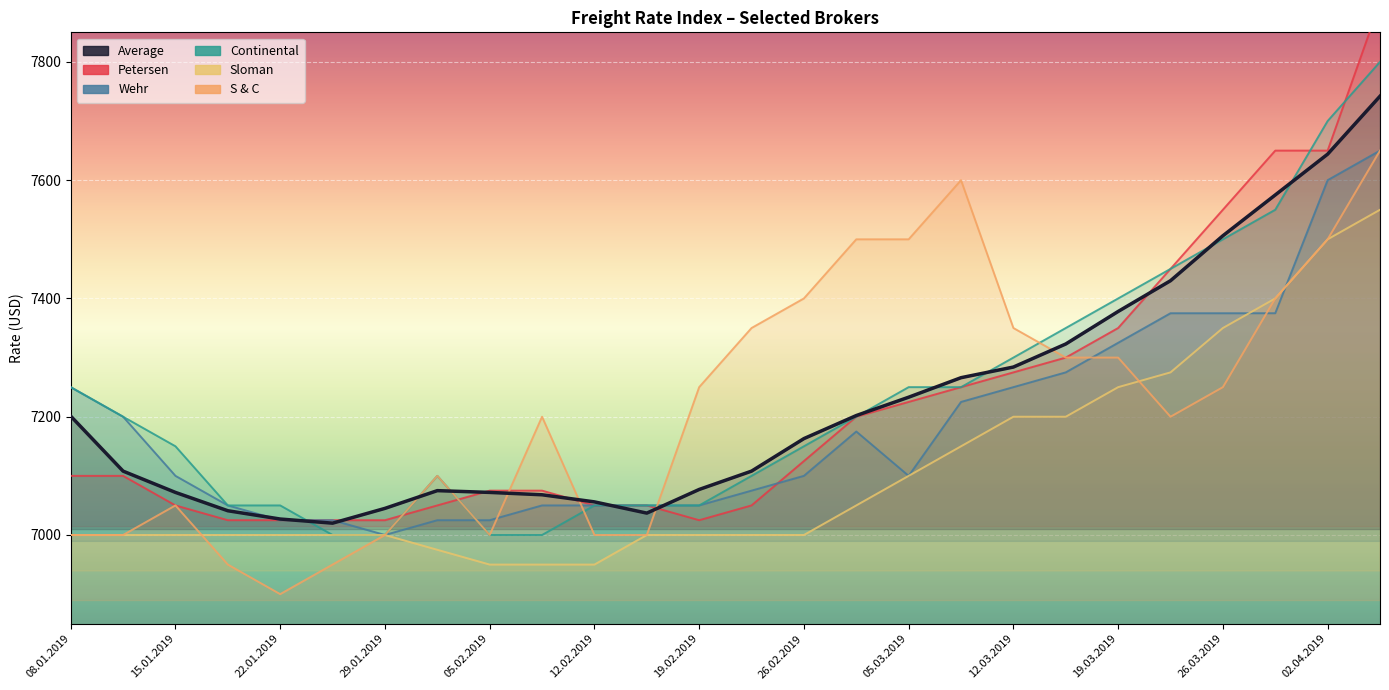

At which category is the sum across all series the highest?

04.04.2019